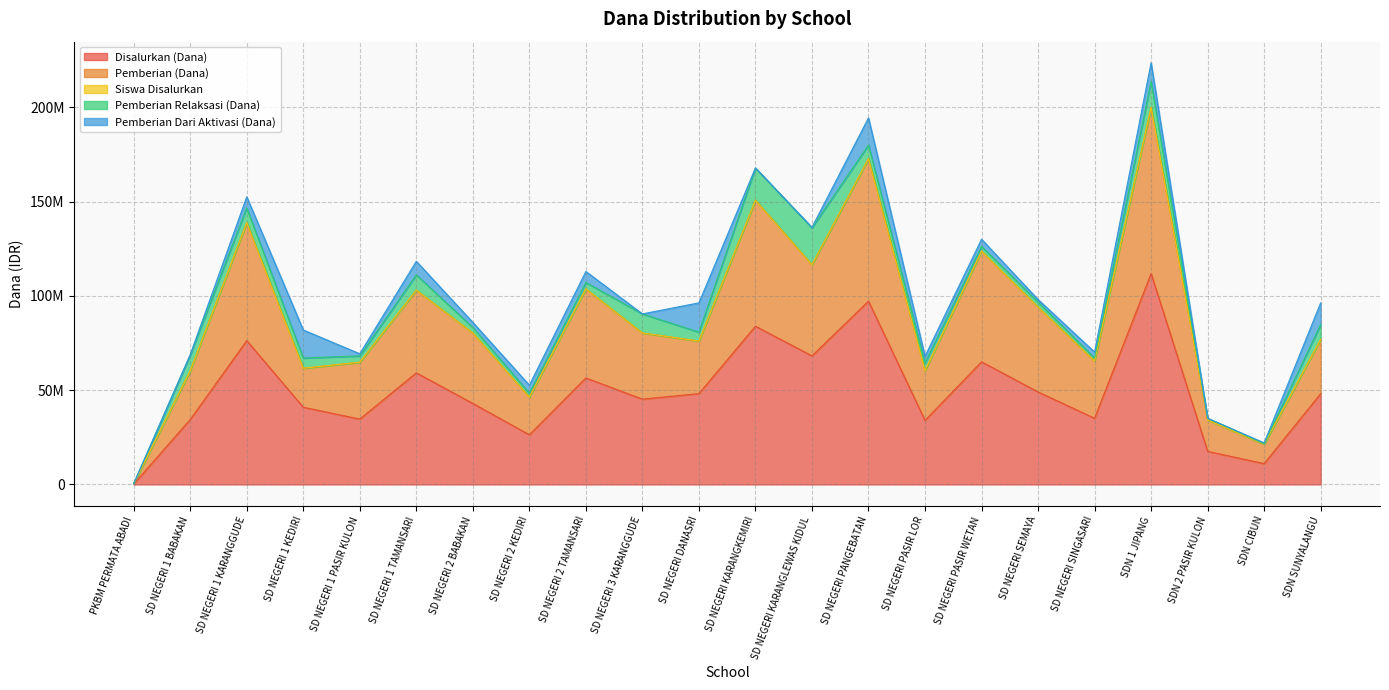

What is the label of the 21st point from the left?

SDN CIBUN